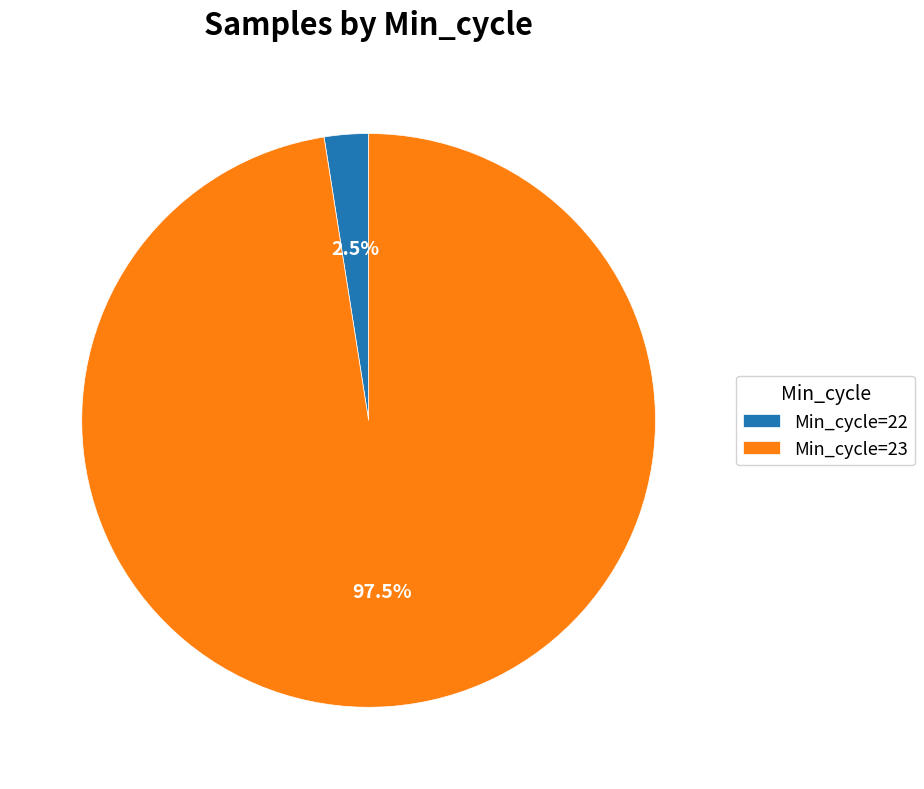

Which slice is the smallest?

Min_cycle=22